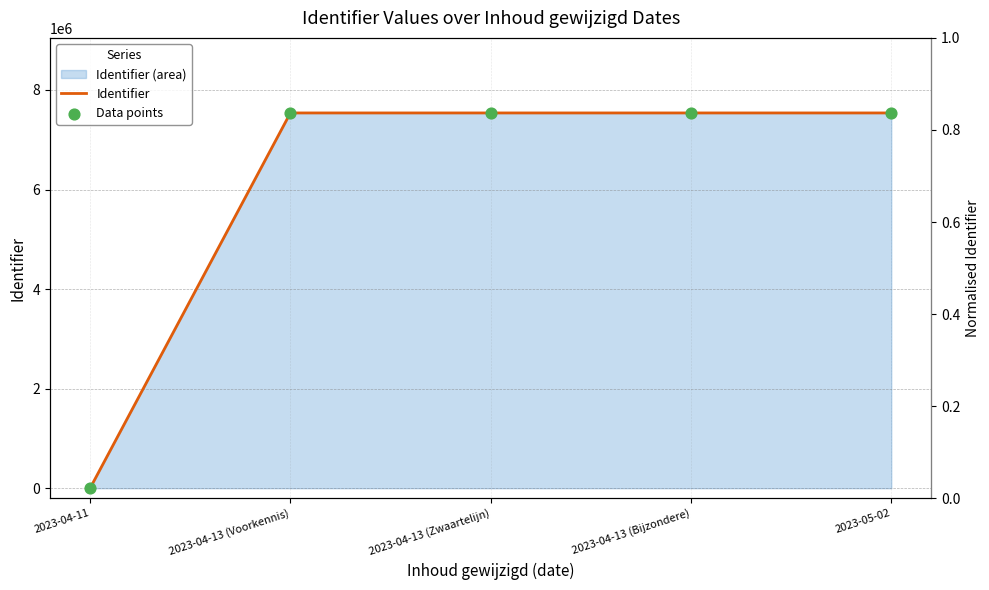

Which has a higher value, 2023-04-13 (Zwaartelijn) or 2023-04-13 (Bijzondere)?

2023-04-13 (Bijzondere)